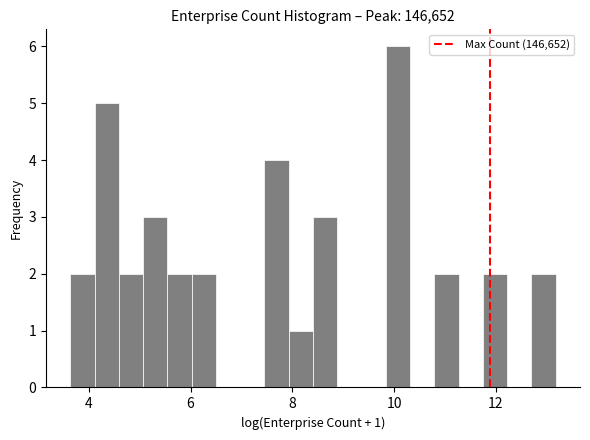

Around what value on the x-axis is the tallest bar? Give the approximate position of its centre, as read against the axis.

10.0